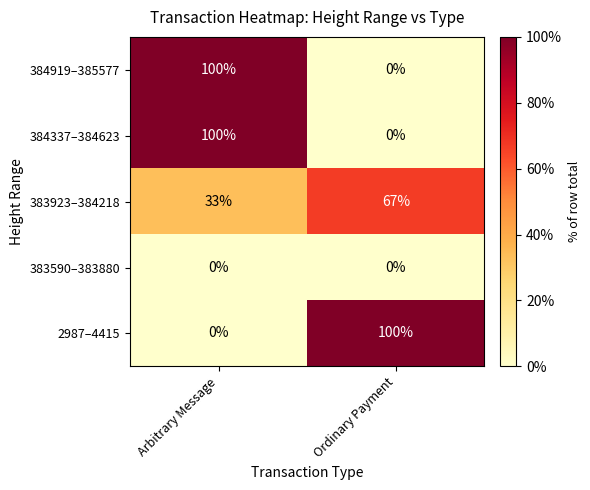

What is the spread (max minus min) of values at Ordinary Payment?

100